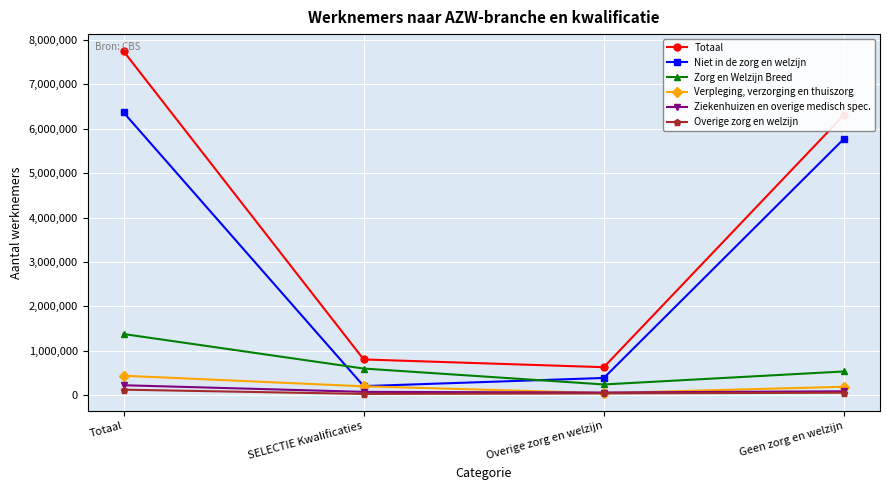

At which category is the sum across all series the highest?

Totaal